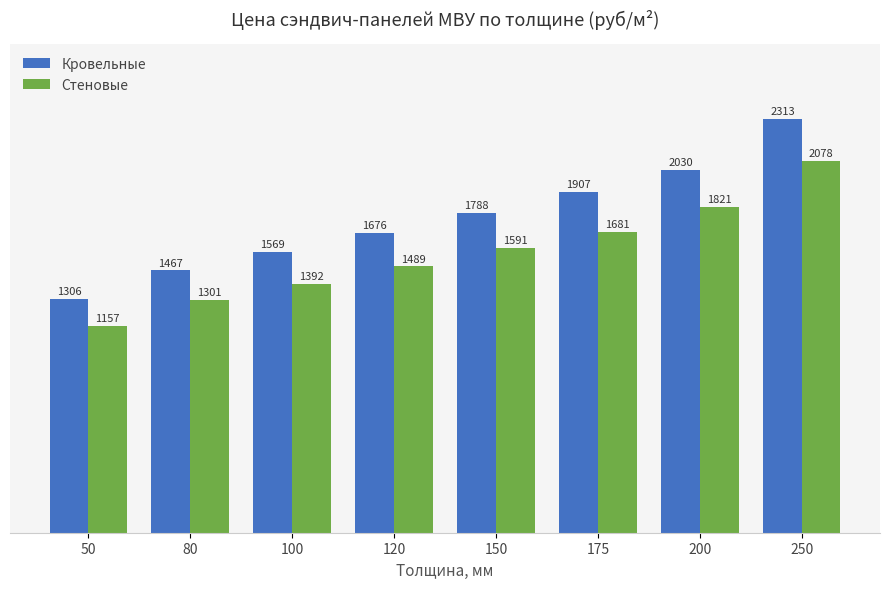

List the series in order of their peak value, lowest first.

Стеновые, Кровельные